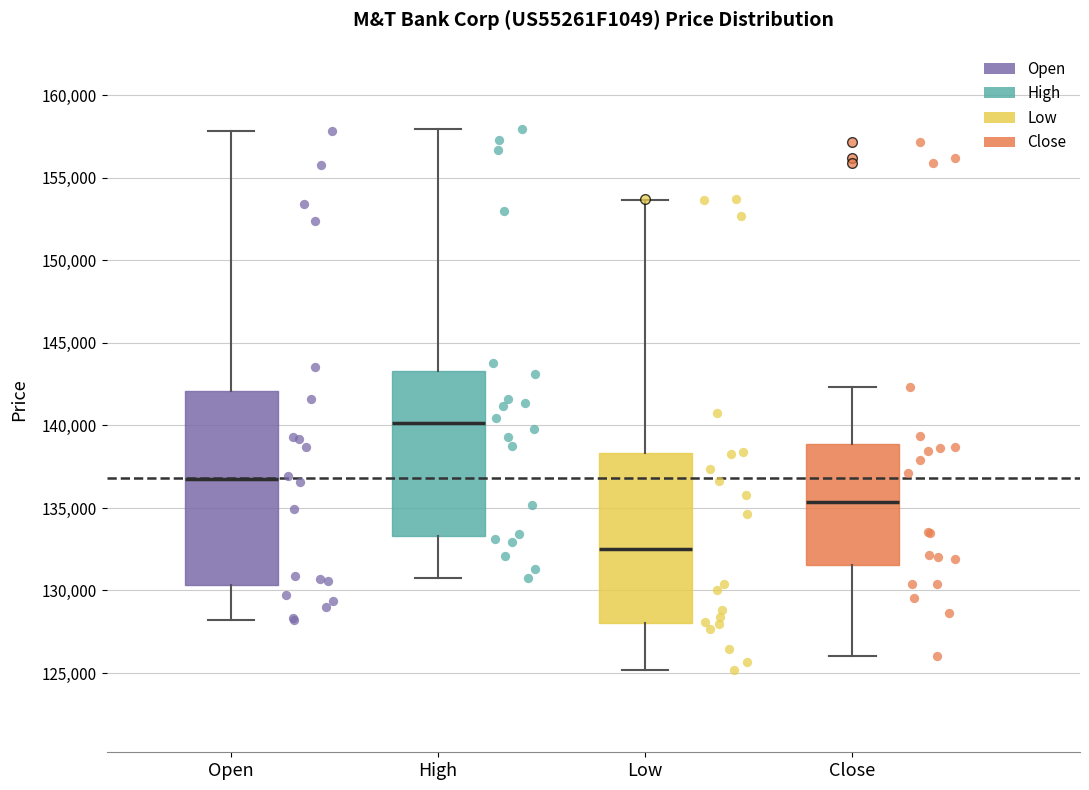

Reading left to right, read every box against the y-axis: the position of its median line, the range the box covers, and the ends of its whiskers. The values are not printed on the chart, so give them approximately, as read against the axis.

Open: median 137000, box 130500 to 142000, whiskers 128000 to 158000
High: median 140000, box 133500 to 143500, whiskers 130500 to 158000
Low: median 132500, box 128000 to 138500, whiskers 125000 to 153500
Close: median 135500, box 131500 to 139000, whiskers 126000 to 142500